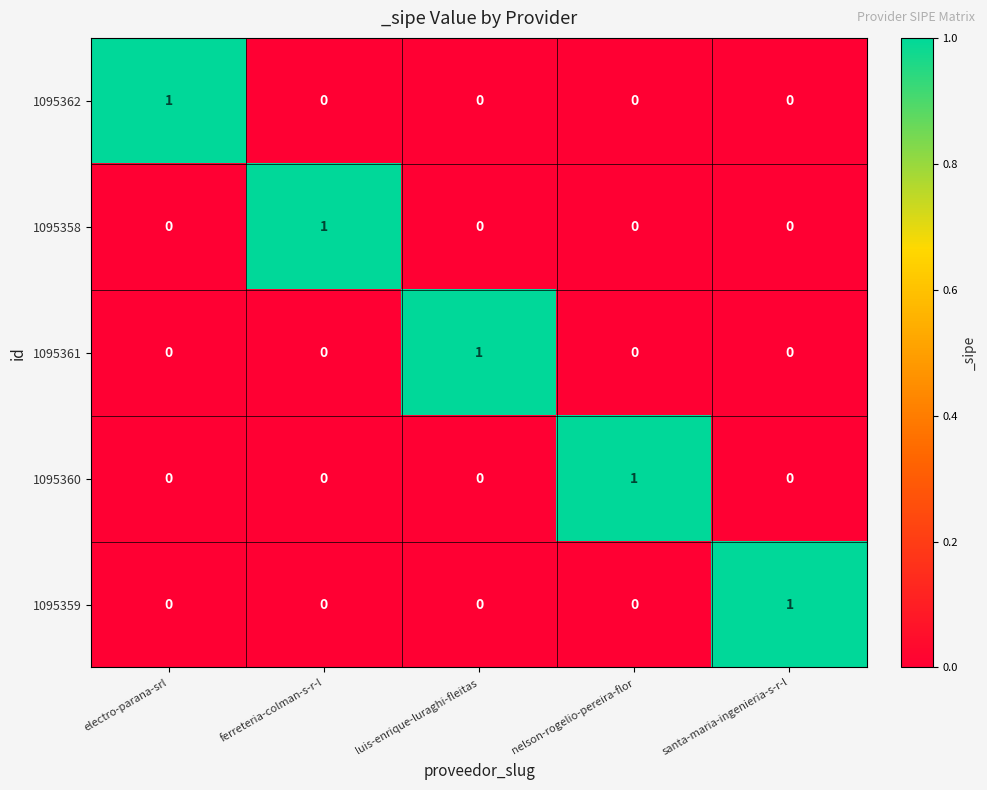

At which label does 1095361 reach its peak?

luis-enrique-luraghi-fleitas